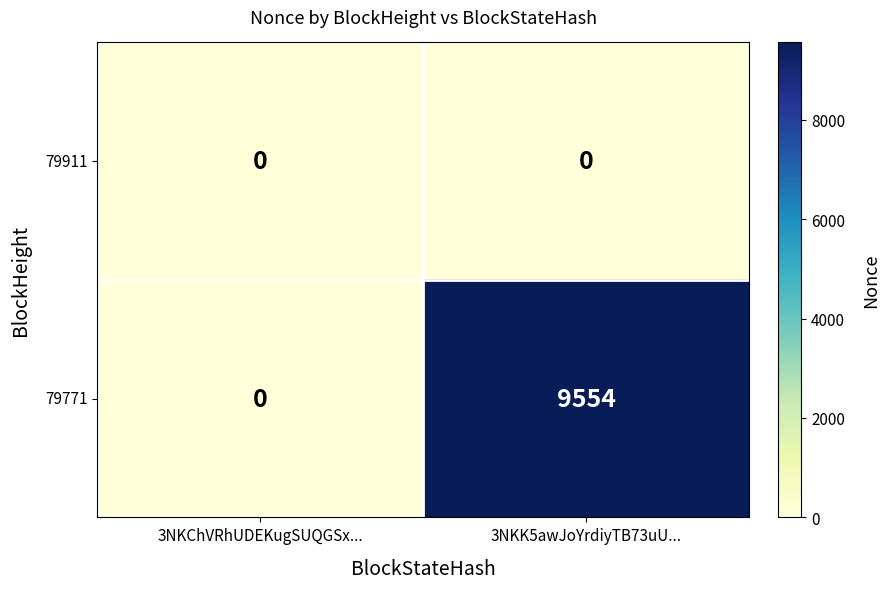

True or false: 79771 has a value of 0 at 3NKChVRhUDEKugSUQGSx....

True